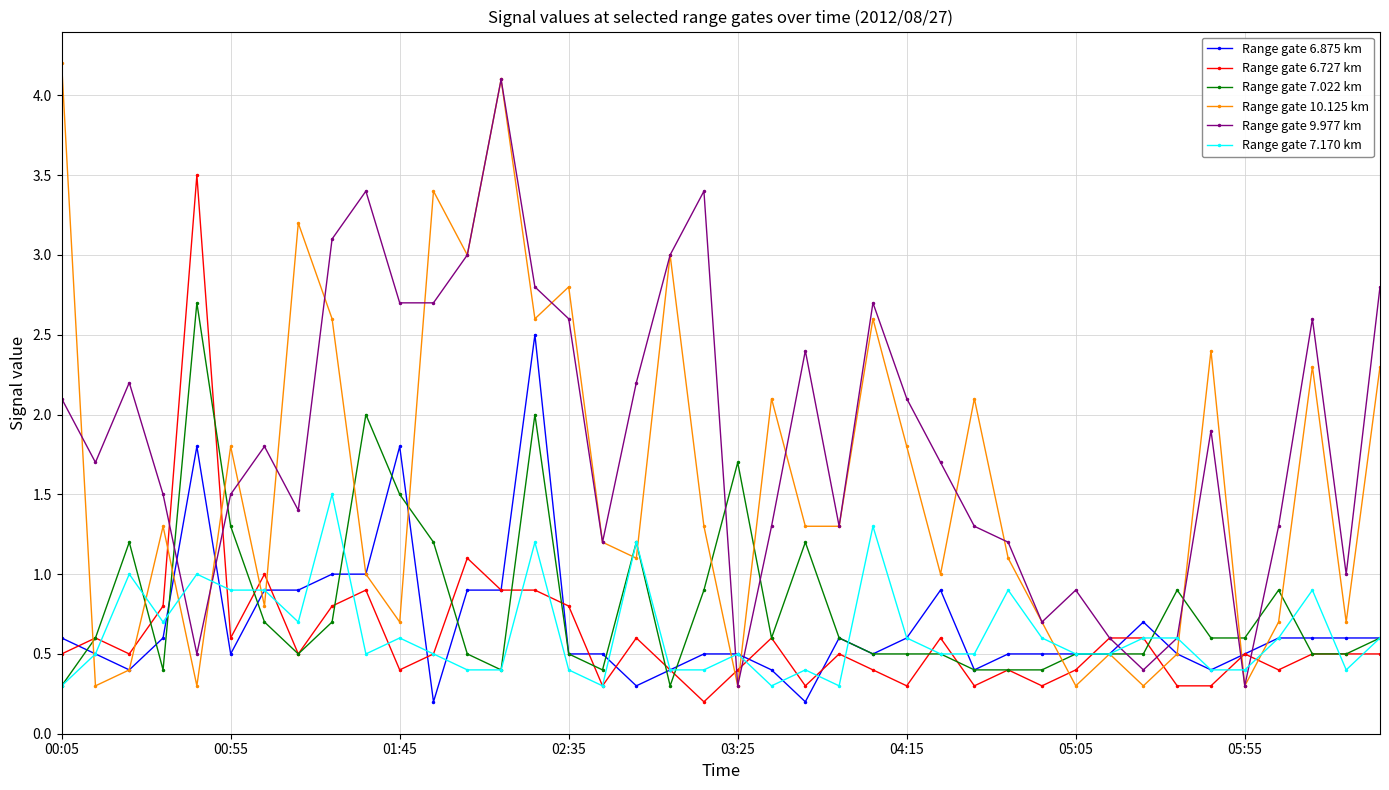

What is the average value of the Range gate 9.977 km series?

1.9